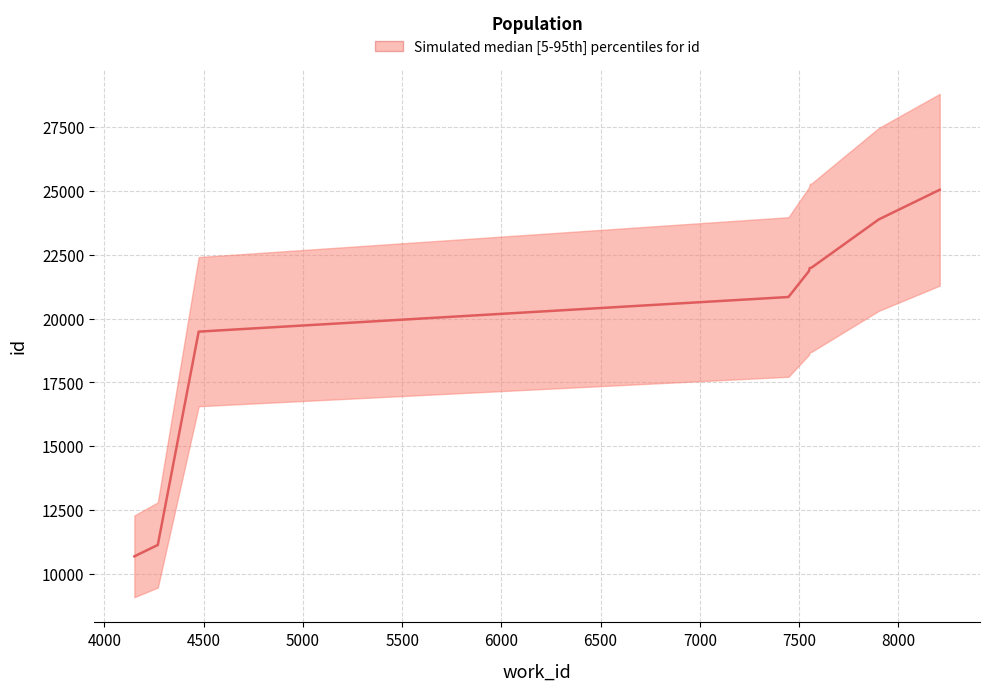

Between 4475 and 7447, which series saw the biggest shift?

upper